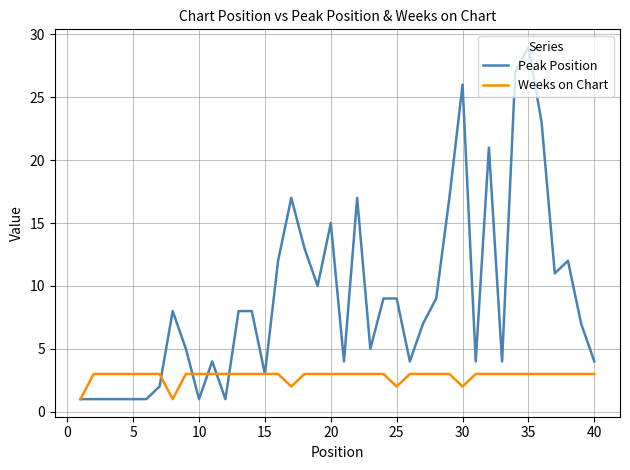

Which series has the largest total across all categories?

Peak Position